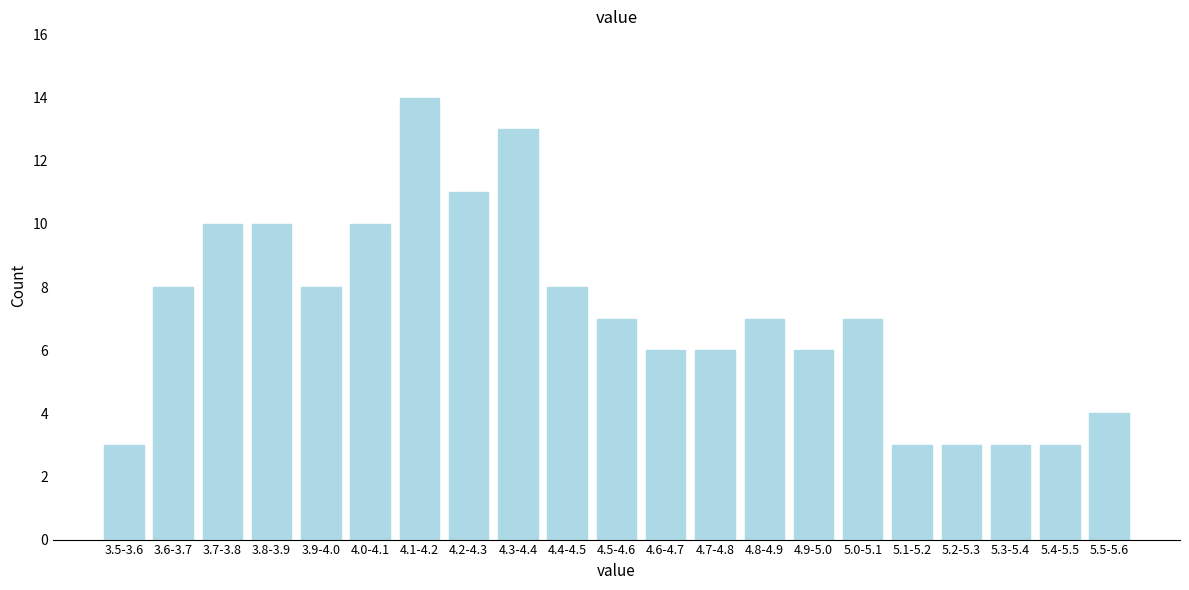

Reading right to left, what are all the values shown in this chart?

5.5-5.6=4	5.4-5.5=3	5.3-5.4=3	5.2-5.3=3	5.1-5.2=3	5.0-5.1=7	4.9-5.0=6	4.8-4.9=7	4.7-4.8=6	4.6-4.7=6	4.5-4.6=7	4.4-4.5=8	4.3-4.4=13	4.2-4.3=11	4.1-4.2=14	4.0-4.1=10	3.9-4.0=8	3.8-3.9=10	3.7-3.8=10	3.6-3.7=8	3.5-3.6=3